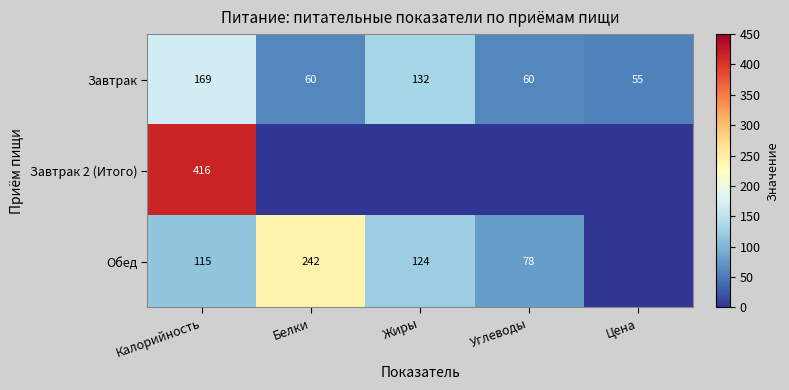

What is the total value across all series at Калорийность?

700